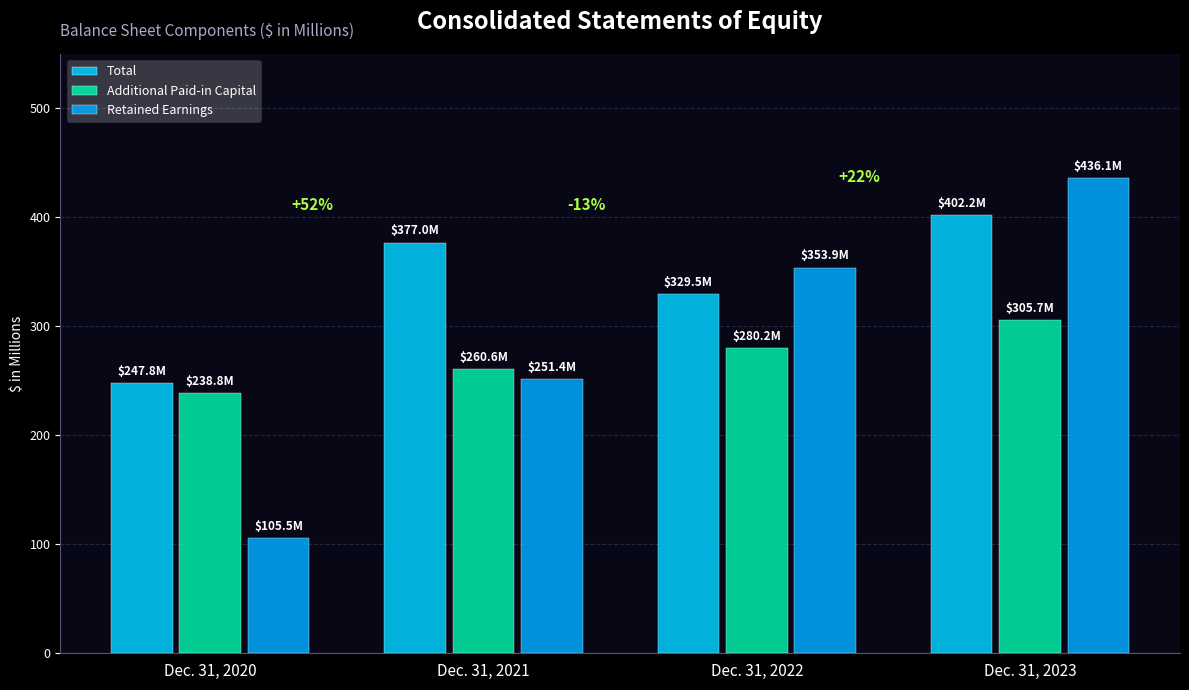

What is the highest value of the Additional Paid-in Capital series?

305.7